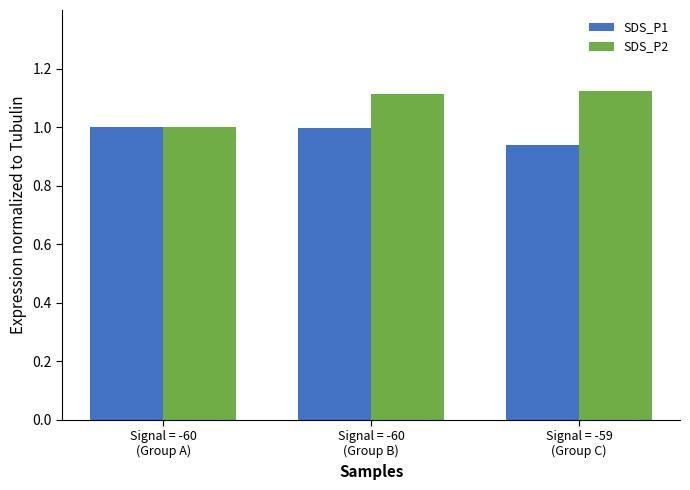

Rank the series at Signal = -60
(Group B) from lowest to highest value.

SDS_P1, SDS_P2